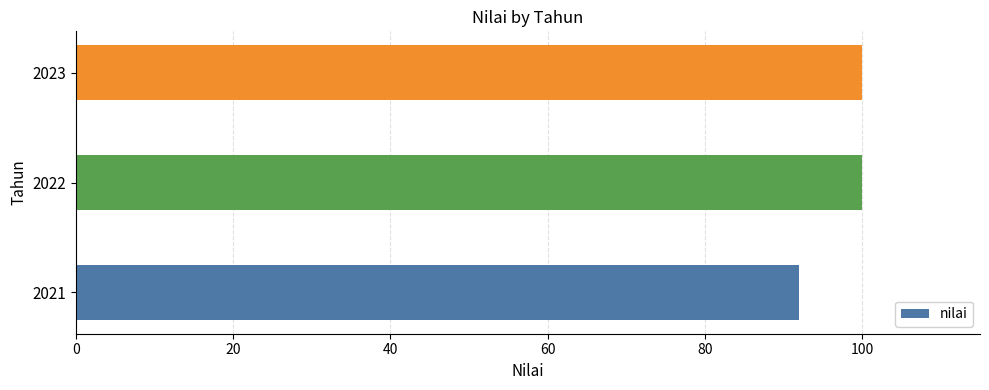

Reading top to bottom, list all the values displayed in this chart.

2023=100.0	2022=100.0	2021=92.0